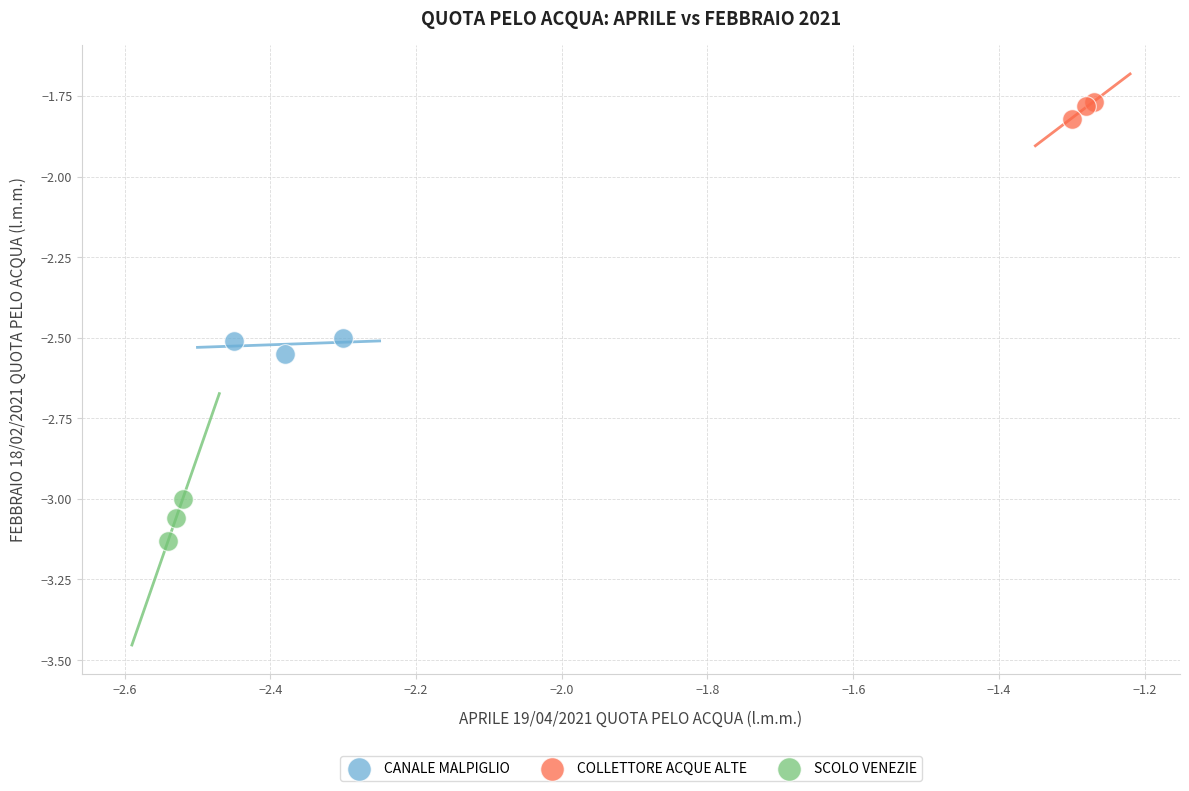

What are all the series names shown in the legend?

CANALE MALPIGLIO, COLLETTORE ACQUE ALTE, SCOLO VENEZIE